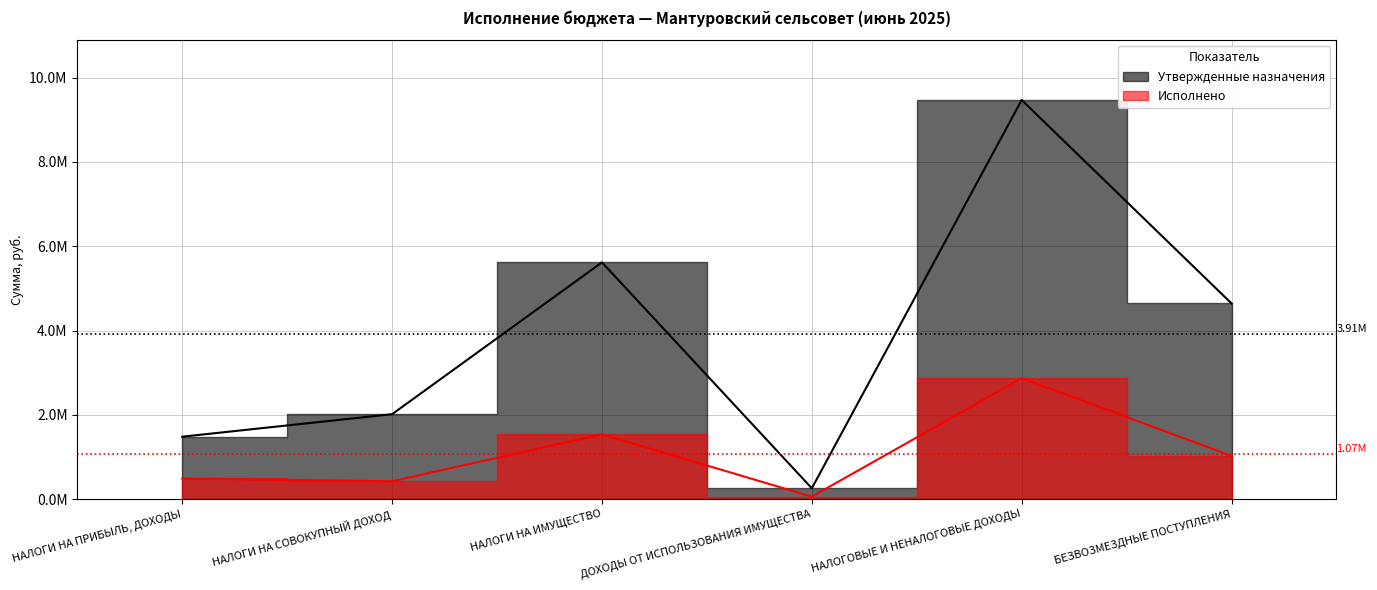

How many values in the Утвержденные назначения series exceed 4642137?

2